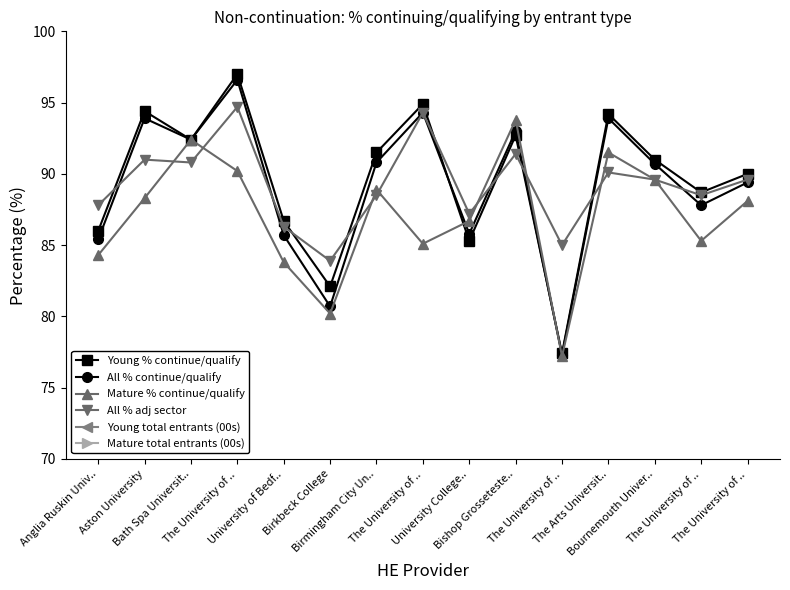

What is the total value across all series at Birmingham City Un..?

413.6